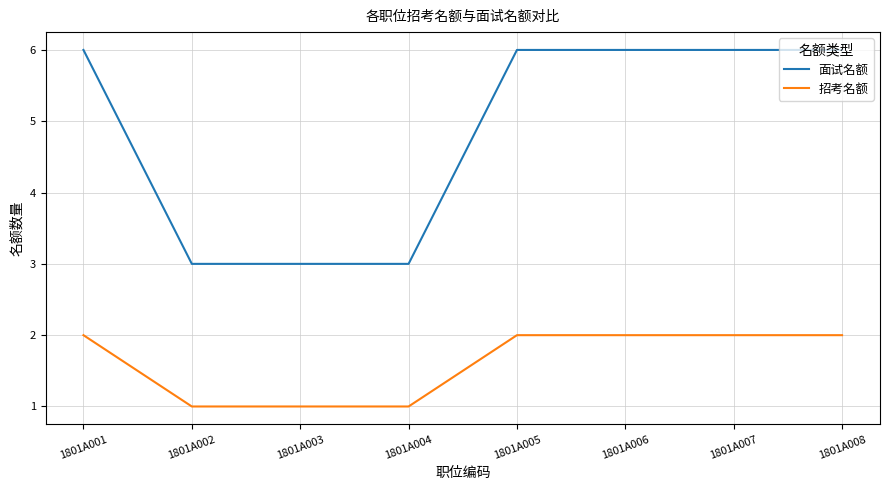

Is this an area chart (filled region under the line)?

No